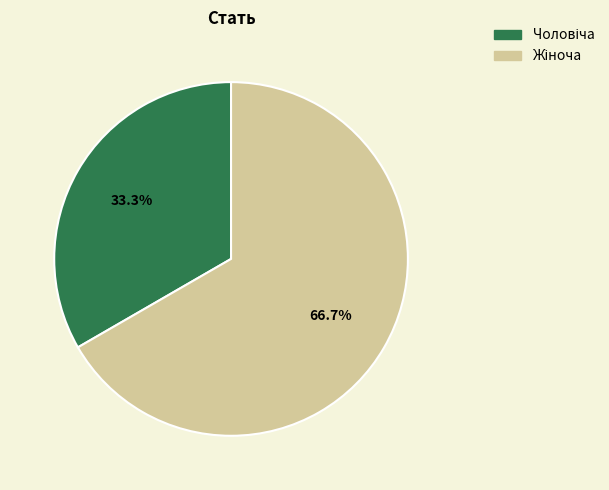

Is there a majority slice in this chart?

Yes